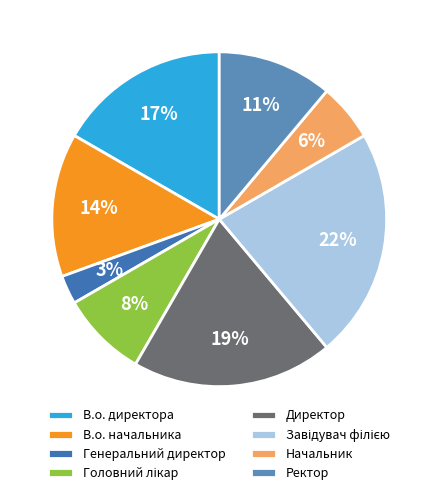

Is there any slice that represents more than half of the pie?

No